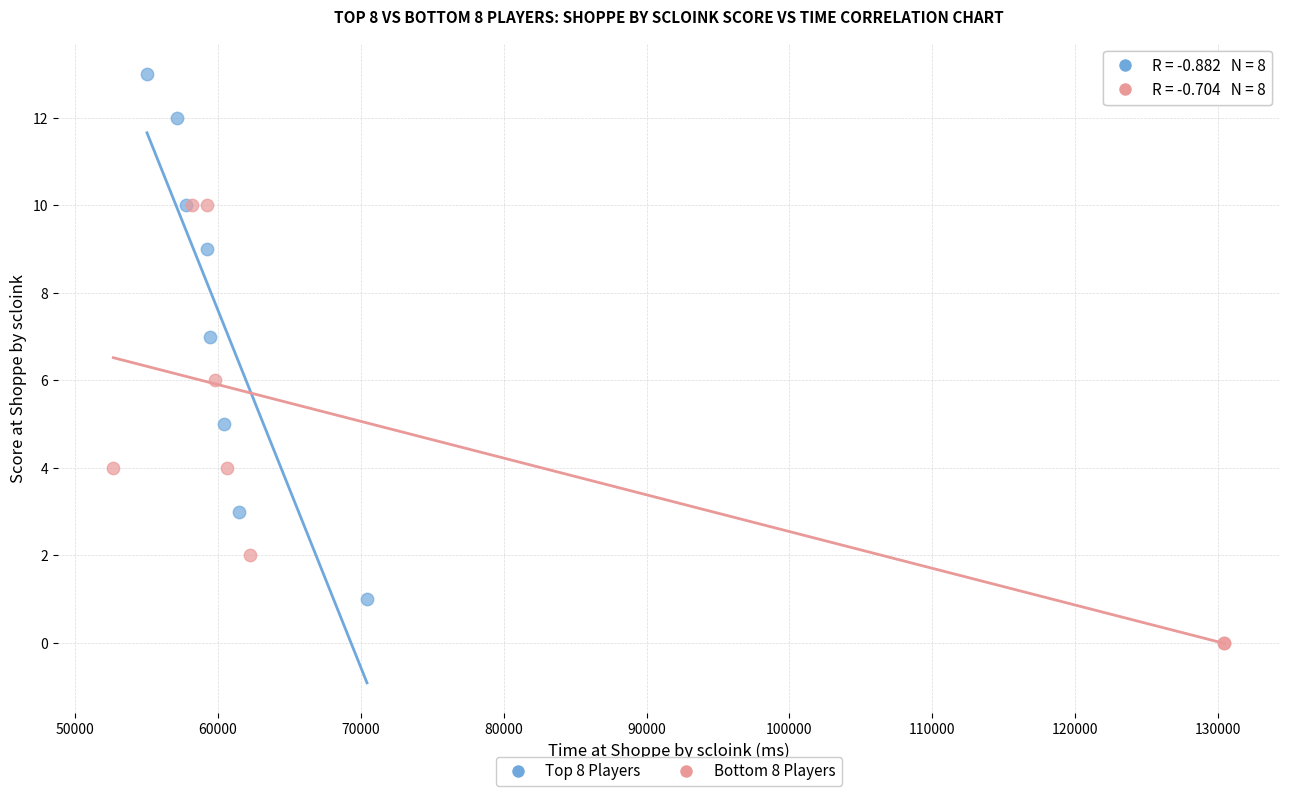

Which series has the widest spread of Y values?

Top 8 Players